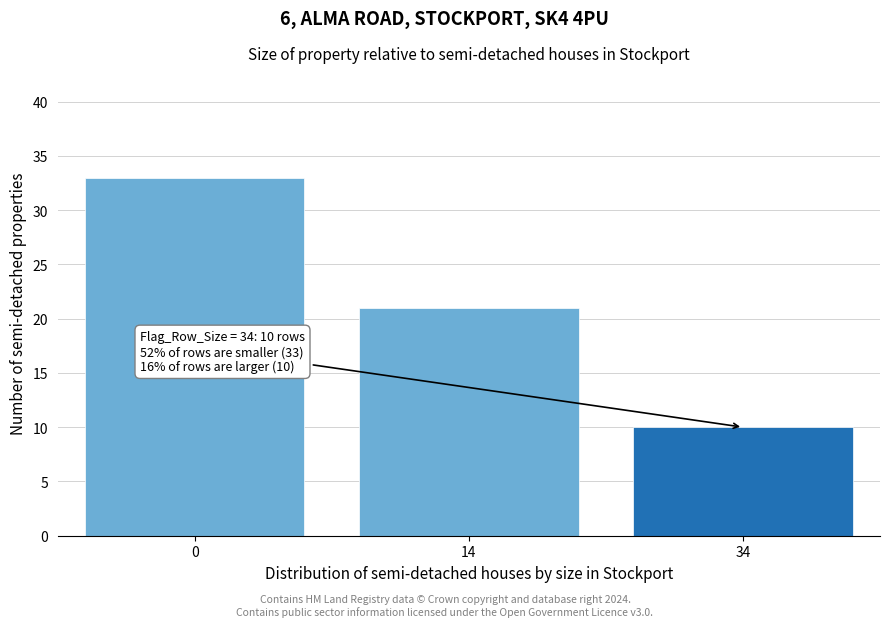

Reading right to left, extract all data points from this chart.

34=10	14=21	0=33